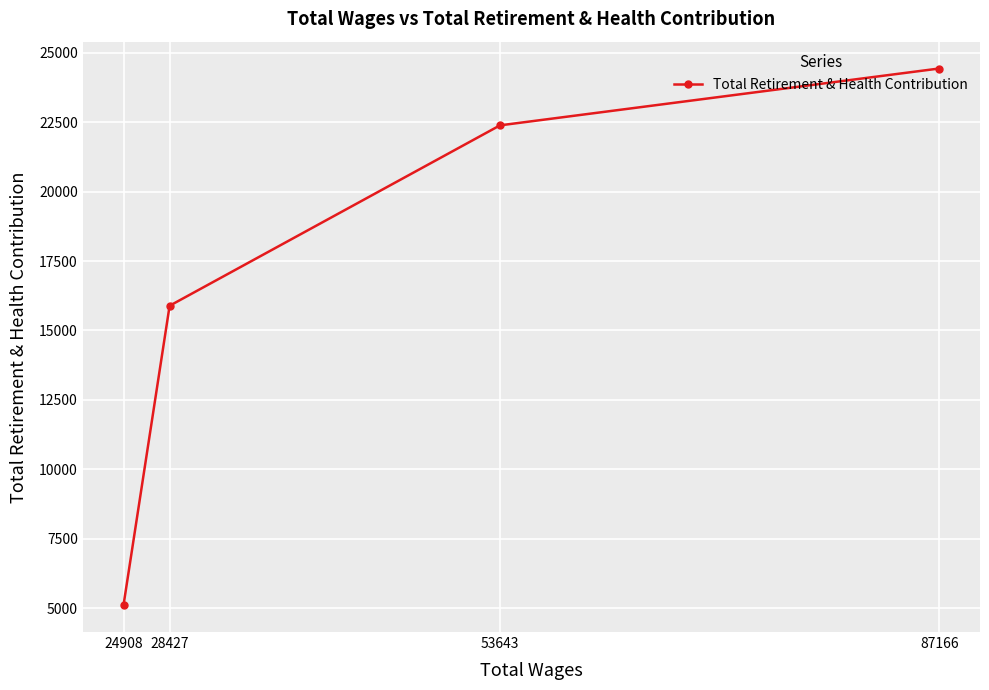

The chart shows a value of 4398 at 28427. True or false?

False